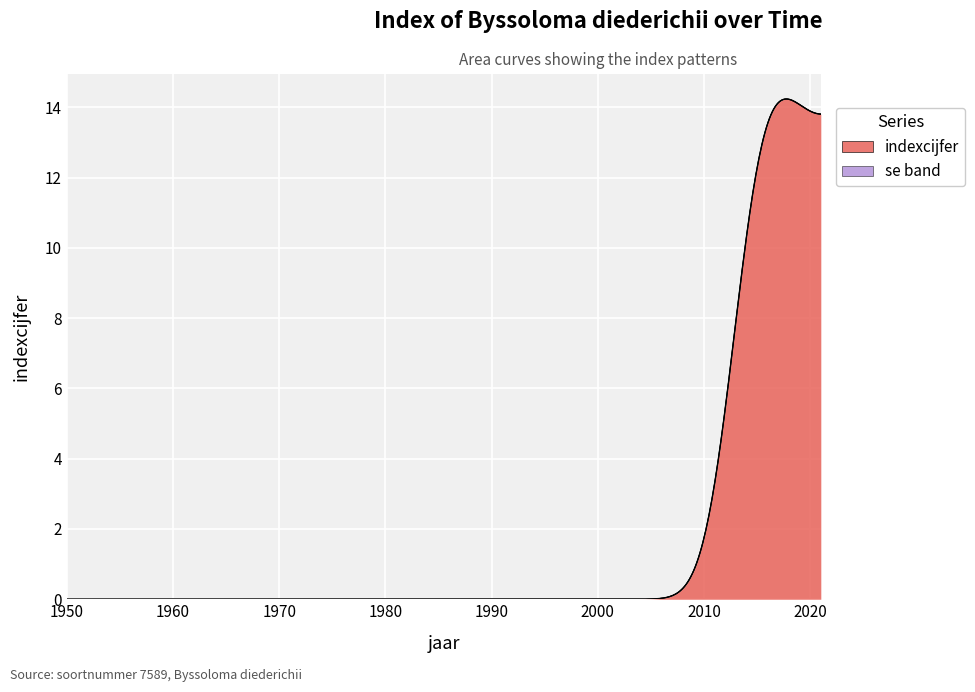

Which series has the largest range (max minus min)?

indexcijfer